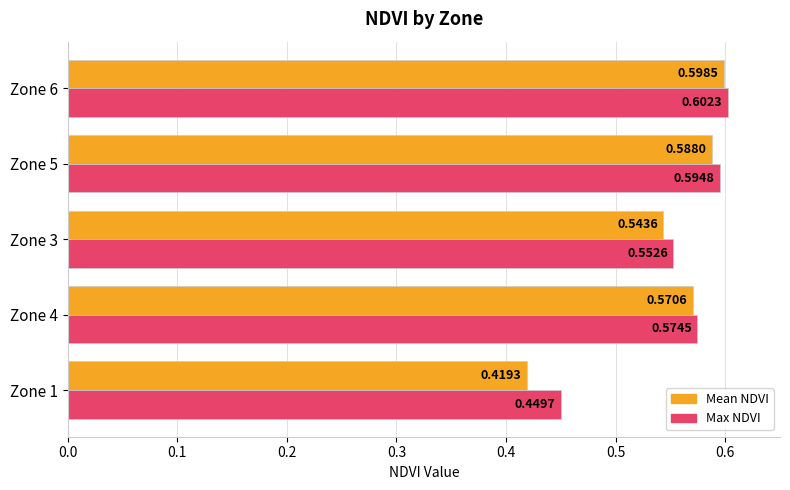

What is the sum of all Mean NDVI values?

2.7